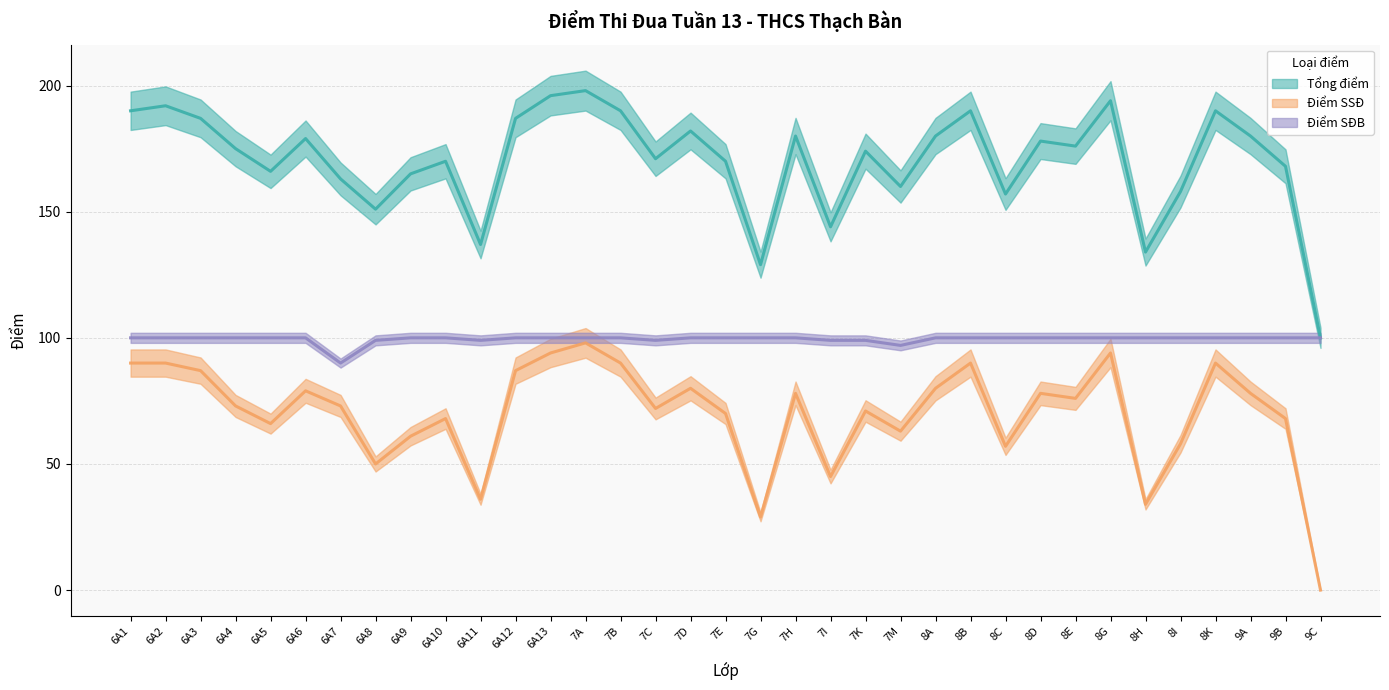

What is the label of the 27th point from the left?

8D